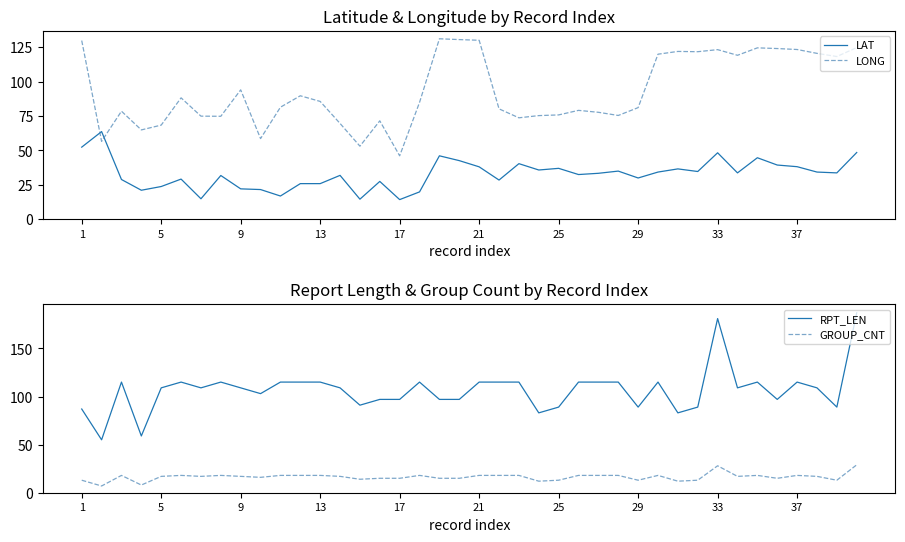

Reading right to left, transcribe all the data shown in this chart.

LAT: 48.5	33.7	34.3	38.2	39.4	44.7	33.7	48.3	34.7	36.6	34.3	30.0	35.0	33.4	32.5	37.0	35.8	40.4	28.5	38.1	42.6	46.1	19.9	14.3	27.5	14.6	31.9	25.9	25.9	16.9	21.6	22.1	31.8	14.9	29.2	23.8	21.1	28.9	63.7	52.4
LONG: 124.7	118.2	120.5	123.3	124.0	124.5	119.1	123.2	121.7	121.9	119.9	81.1	75.4	77.7	79.1	75.8	75.3	73.7	80.2	130.0	130.5	131.1	84.9	46.1	71.5	53.1	69.6	85.6	89.7	81.4	58.6	94.0	74.8	74.9	88.2	68.4	64.9	78.5	56.6	129.8
RPT_LEN: 187.0	89.0	109.0	115.0	97.0	115.0	109.0	181.0	89.0	83.0	115.0	89.0	115.0	115.0	115.0	89.0	83.0	115.0	115.0	115.0	97.0	97.0	115.0	97.0	97.0	91.0	109.0	115.0	115.0	115.0	103.0	109.0	115.0	109.0	115.0	109.0	59.0	115.0	55.0	87.0
GROUP_CNT: 29.0	13.0	17.0	18.0	15.0	18.0	17.0	28.0	13.0	12.0	18.0	13.0	18.0	18.0	18.0	13.0	12.0	18.0	18.0	18.0	15.0	15.0	18.0	15.0	15.0	14.0	17.0	18.0	18.0	18.0	16.0	17.0	18.0	17.0	18.0	17.0	8.0	18.0	7.0	13.0